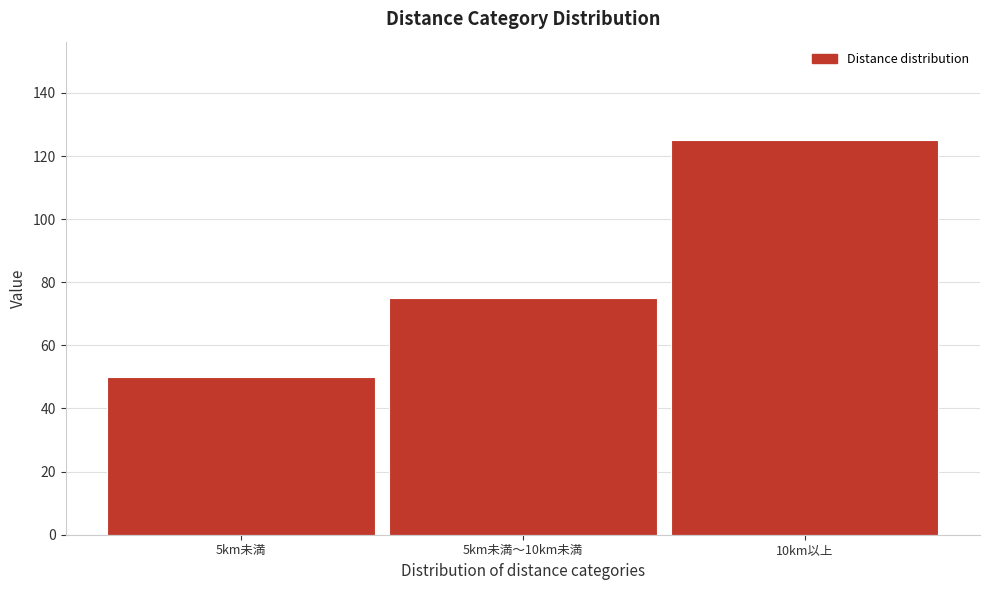

Reading left to right, what are all the values shown in this chart?

5km未満=50	5km未満～10km未満=75	10km以上=125